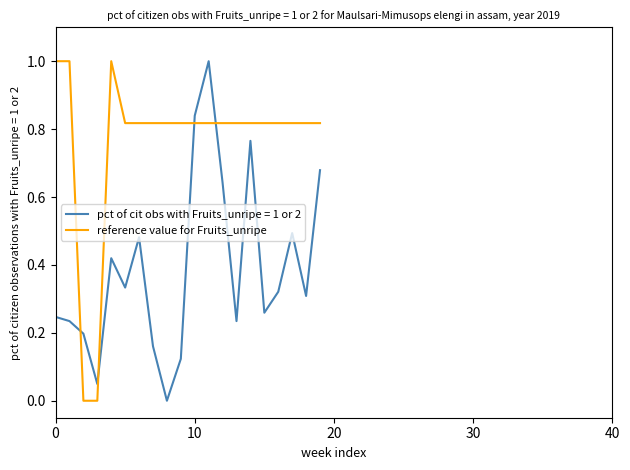

Count the number of categories in the chart.

20